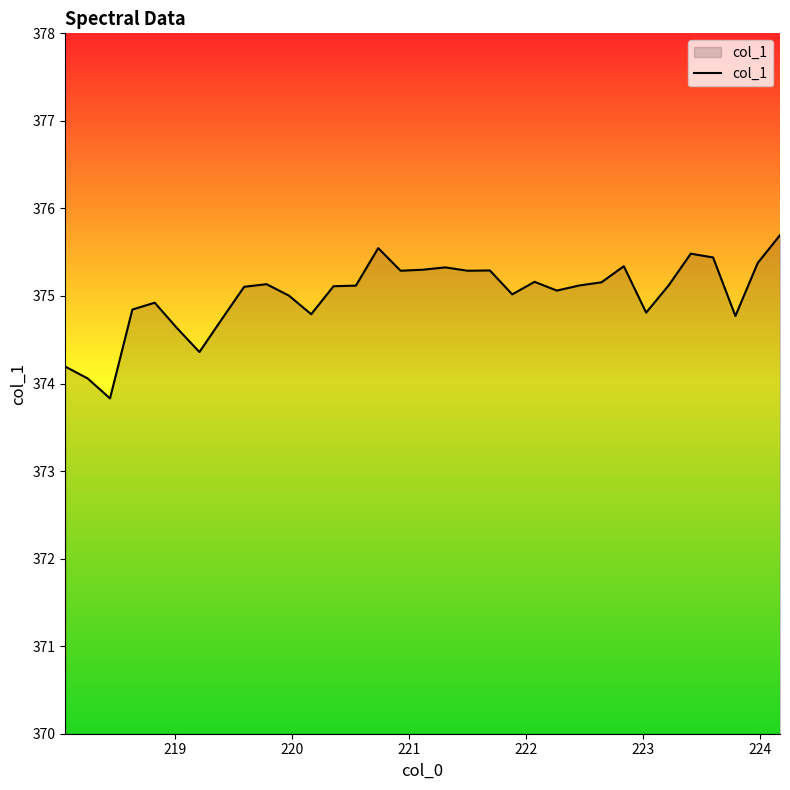

What is the smallest value displayed?

373.8